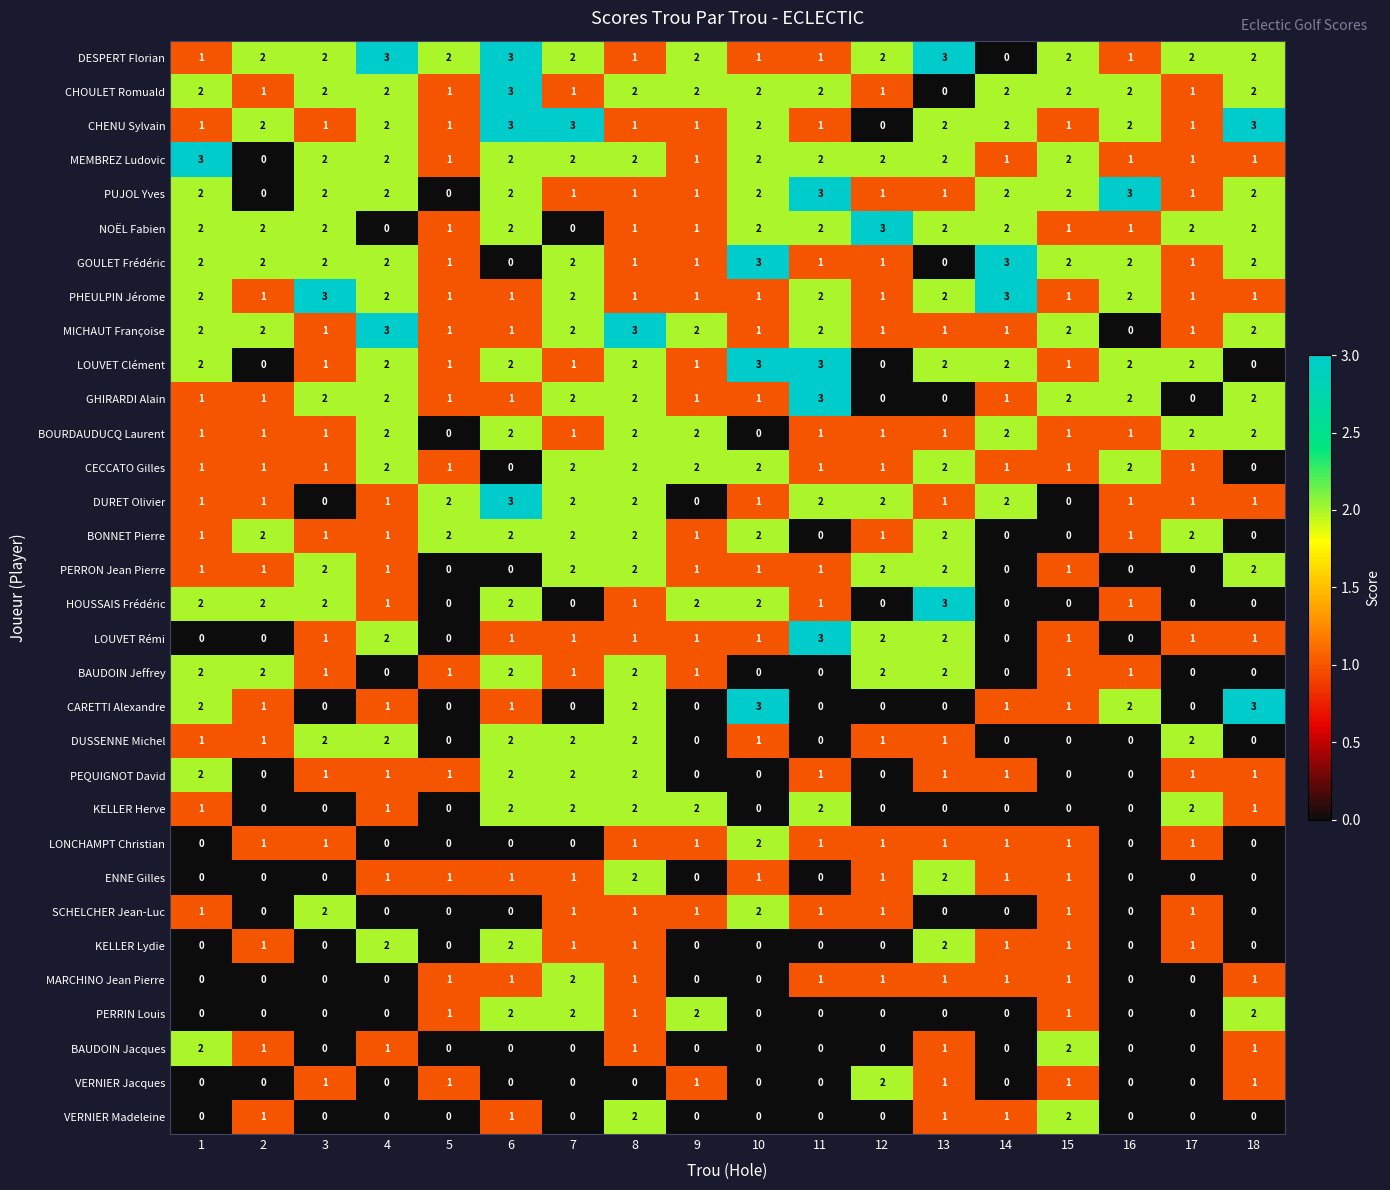

At which label does LOUVET Rémi reach its peak?

11